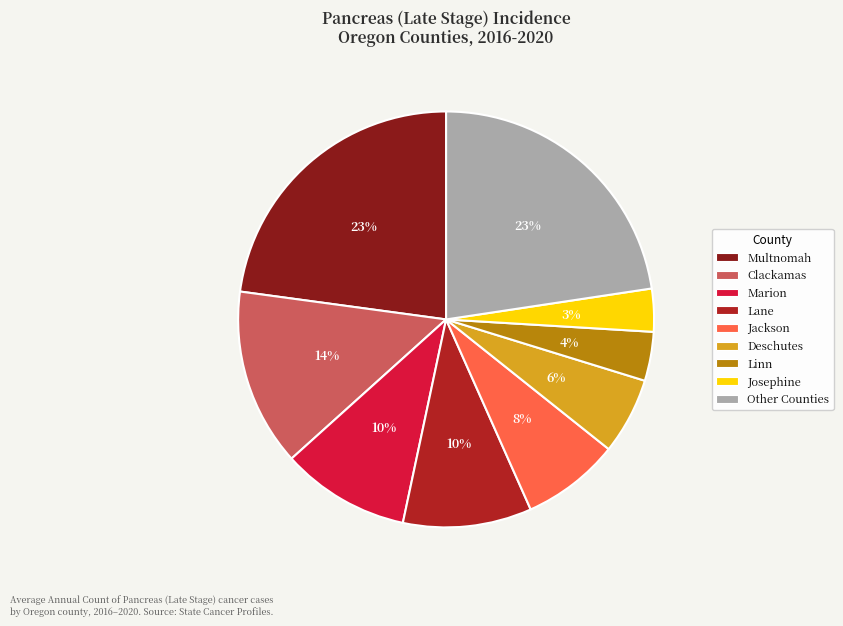

Is it true that Other Counties is 15% of the pie?

False